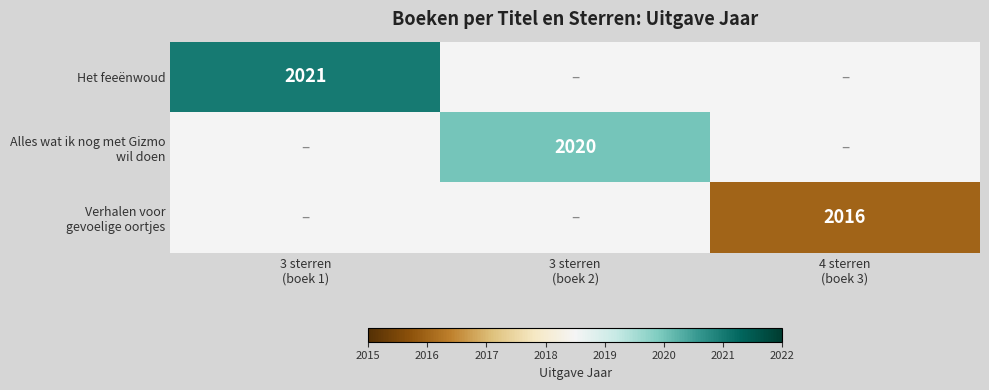

At which category is the sum across all series the highest?

3 sterren
(boek 1)